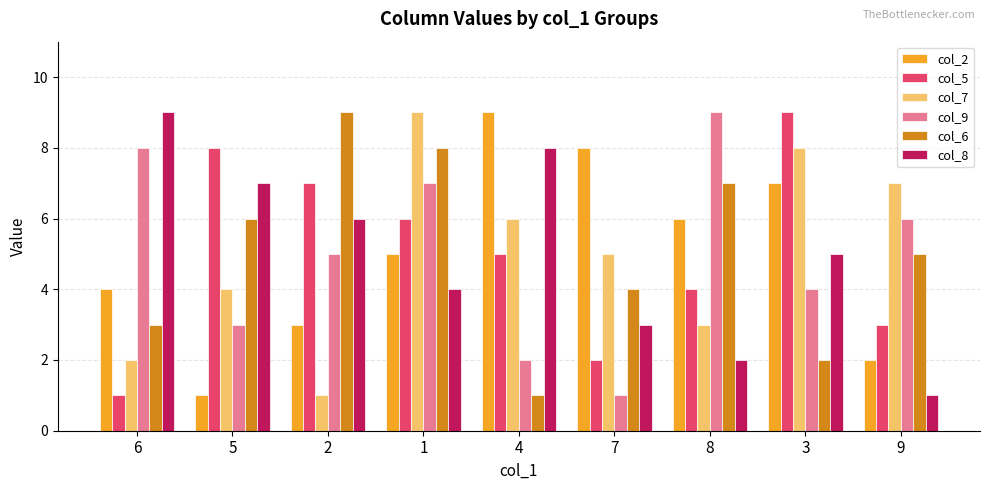

Reading left to right, transcribe all the data shown in this chart.

col_2: 4	1	3	5	9	8	6	7	2
col_5: 1	8	7	6	5	2	4	9	3
col_7: 2	4	1	9	6	5	3	8	7
col_9: 8	3	5	7	2	1	9	4	6
col_6: 3	6	9	8	1	4	7	2	5
col_8: 9	7	6	4	8	3	2	5	1